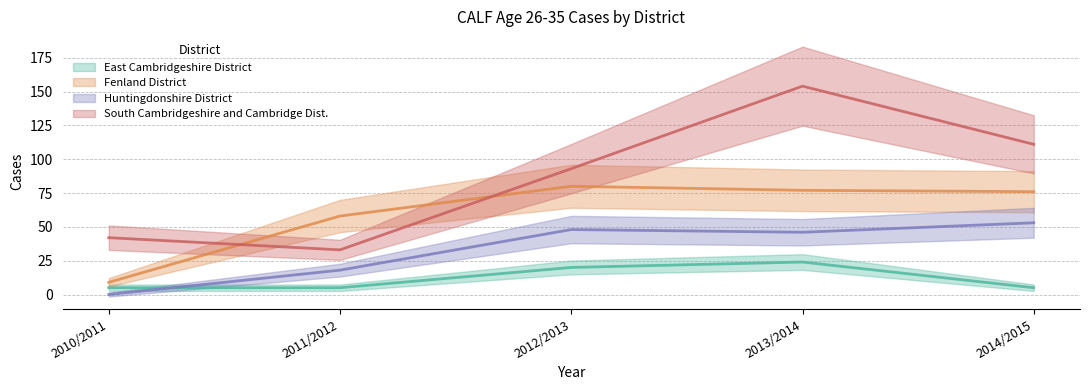

True or false: East Cambridgeshire District and Fenland District cross at least once.

False